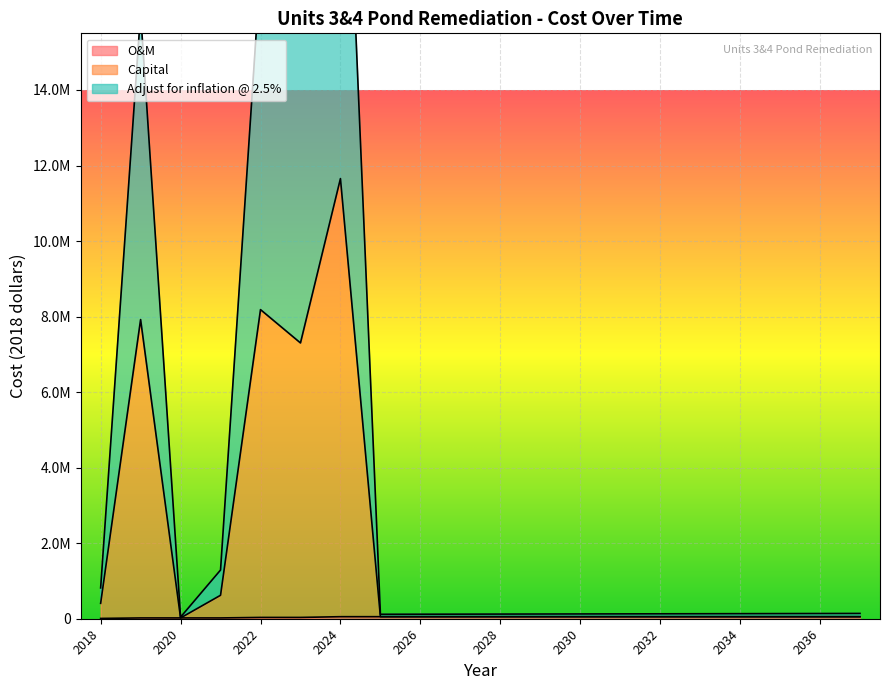

True or false: Capital has a value of 22879.5 at 2030.

False